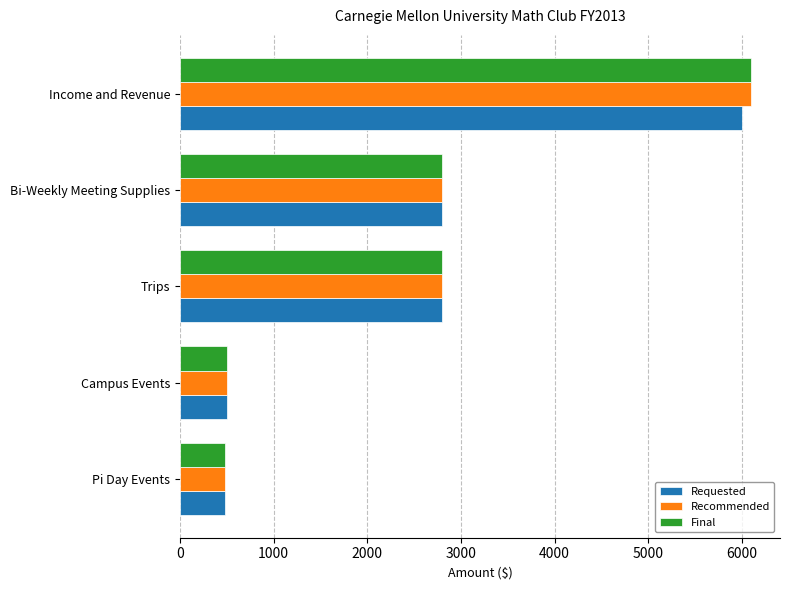

What is the sum of the Final values at Pi Day Events and Trips?

3283.1